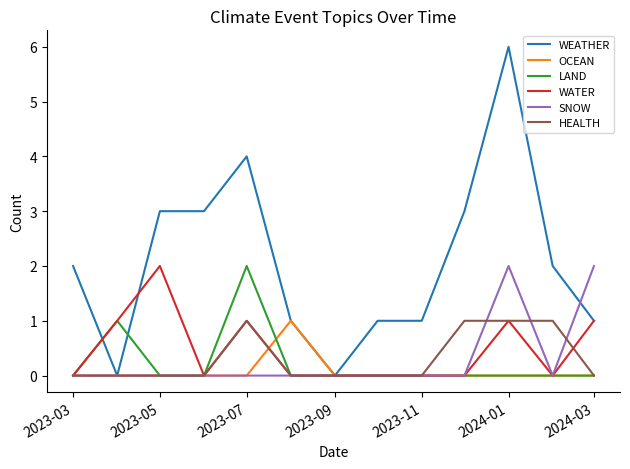

What is the maximum value shown in the chart?

6